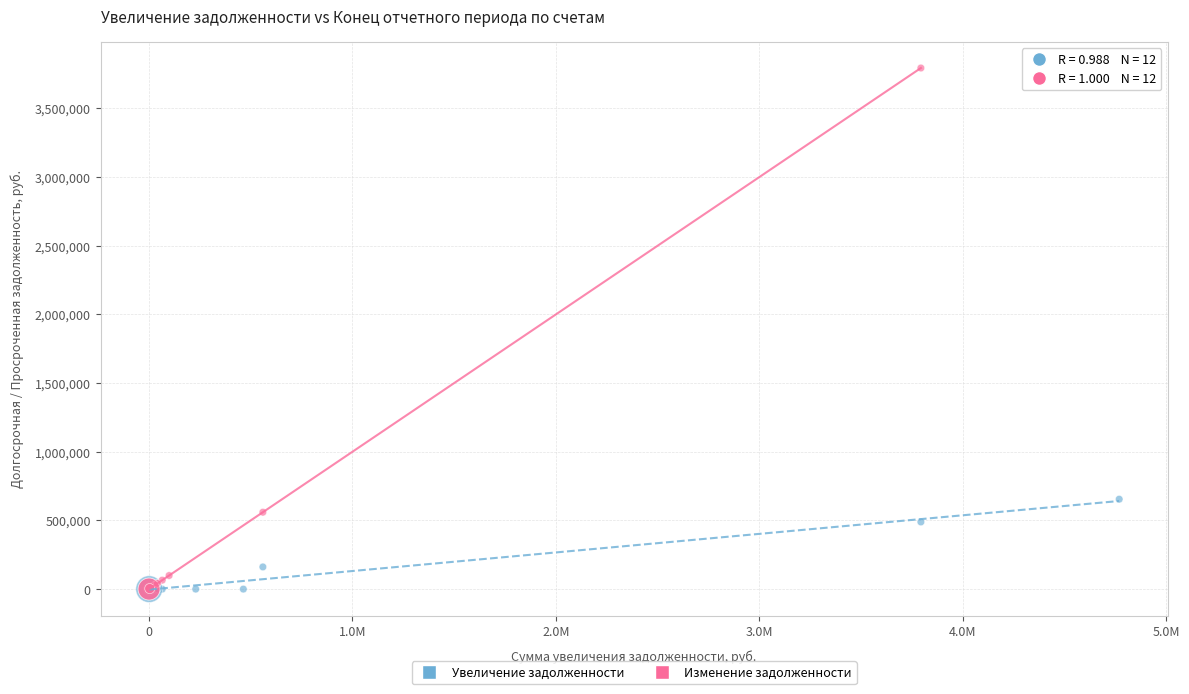

Which series has the widest spread of Y values?

Изменение задолженности